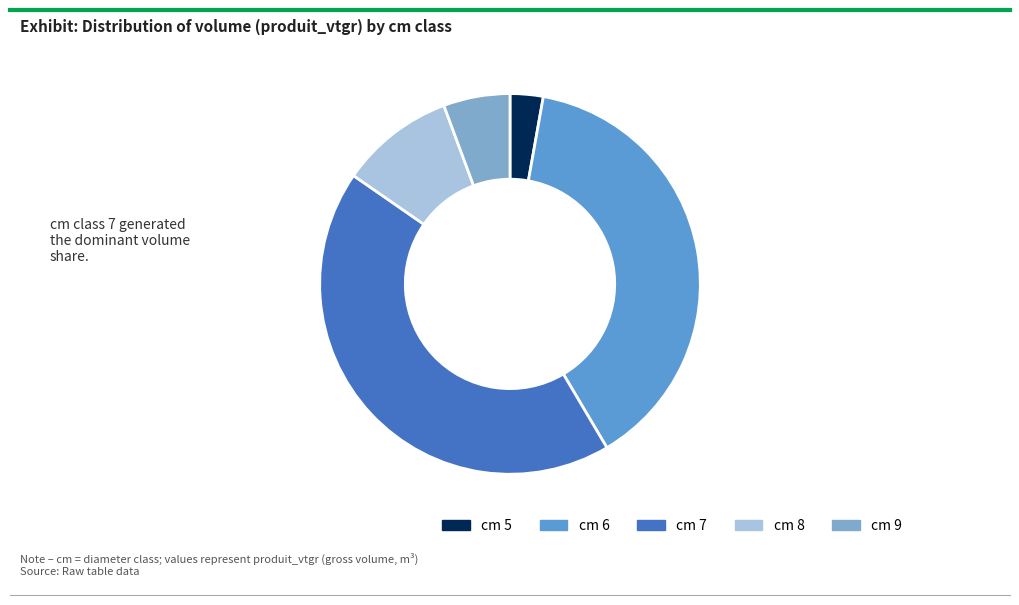

Does any single category account for the majority?

No